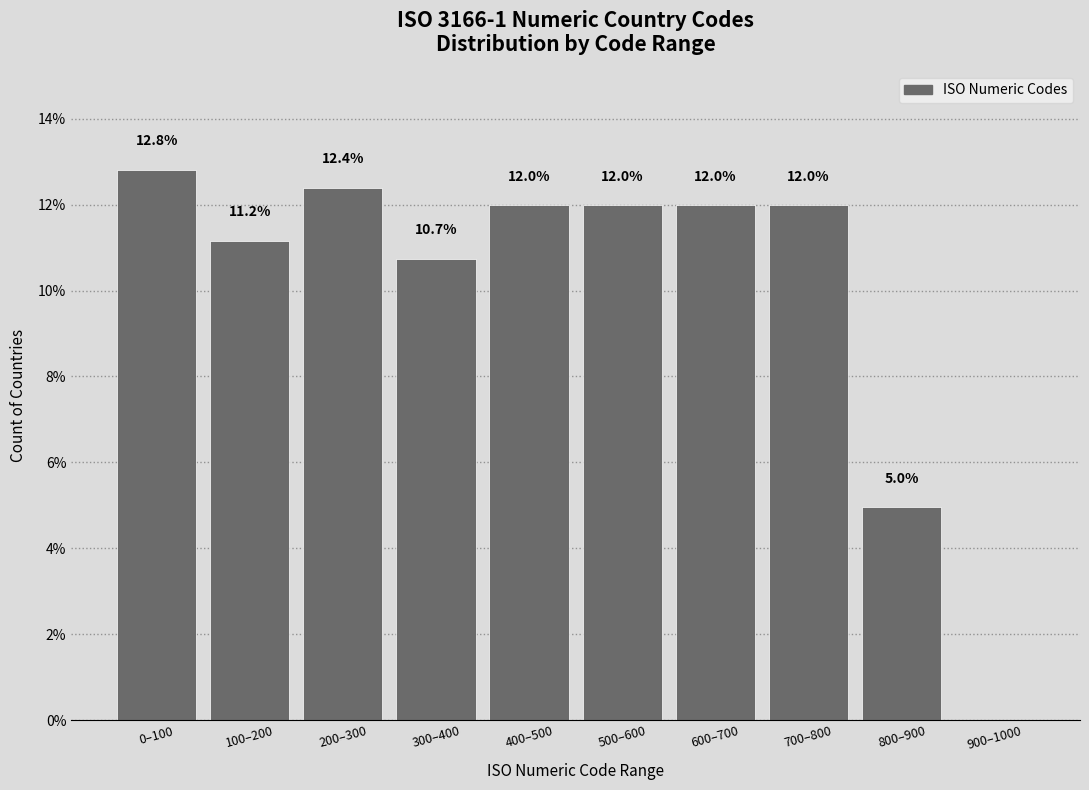

Reading left to right, transcribe all the data shown in this chart.

0–100=12.8	100–200=11.2	200–300=12.4	300–400=10.7	400–500=12.0	500–600=12.0	600–700=12.0	700–800=12.0	800–900=5.0	900–1000=0.0